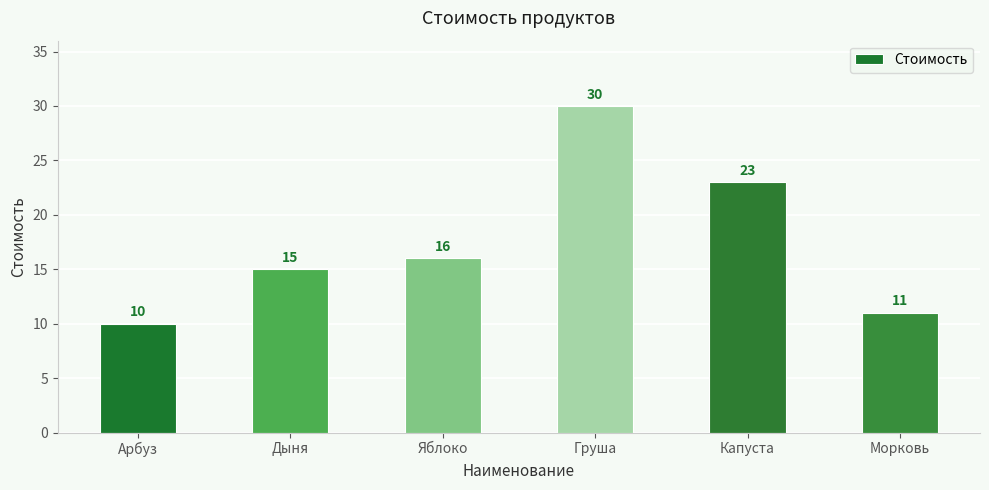

Where is the data nearest to the value 20?

Капуста